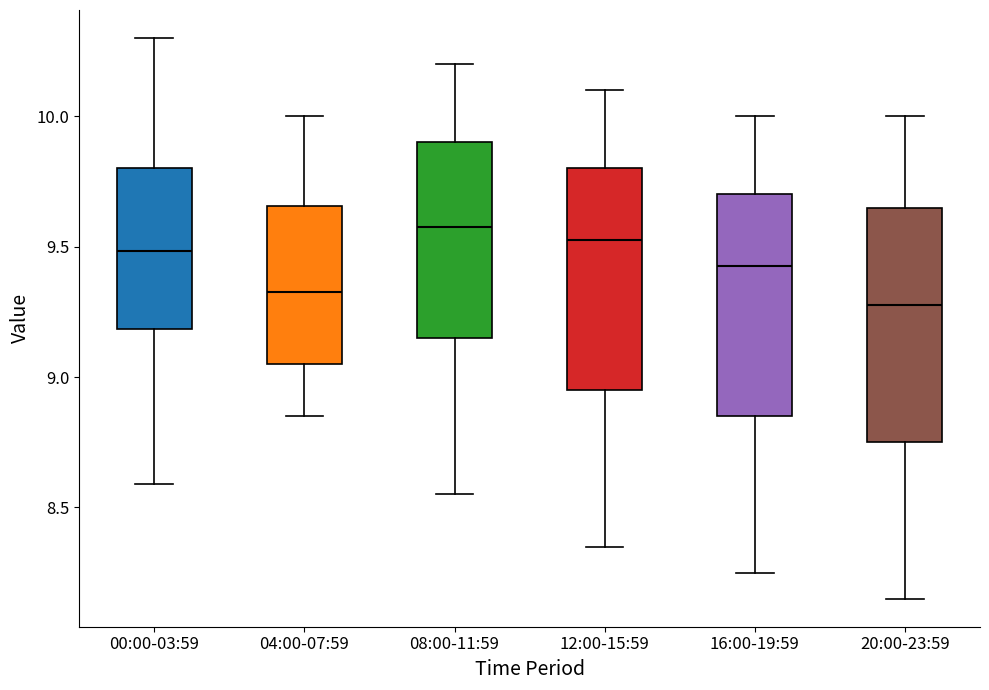

Reading left to right, transcribe this box plot: for each box, give where its median line is, the range the box spans, and where its two whiskers end, as read against the y-axis. The values are not printed on the chart, so give them approximately, as read against the axis.

00:00-03:59: median 9.50, box 9.20 to 9.80, whiskers 8.60 to 10.30
04:00-07:59: median 9.35, box 9.05 to 9.65, whiskers 8.85 to 10.00
08:00-11:59: median 9.60, box 9.15 to 9.90, whiskers 8.55 to 10.20
12:00-15:59: median 9.55, box 8.95 to 9.80, whiskers 8.35 to 10.10
16:00-19:59: median 9.45, box 8.85 to 9.70, whiskers 8.25 to 10.00
20:00-23:59: median 9.30, box 8.75 to 9.65, whiskers 8.15 to 10.00